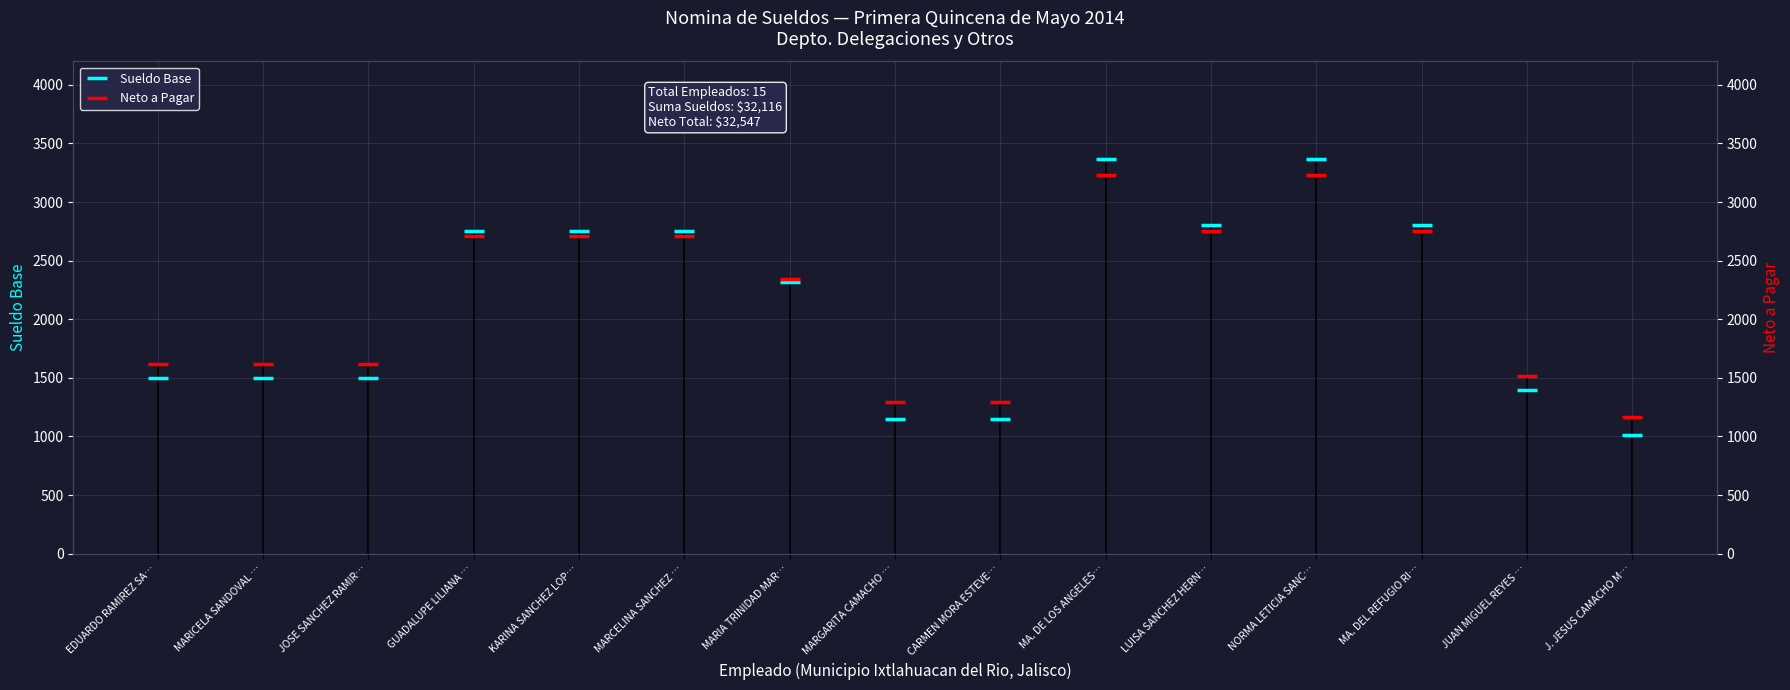

List the series in order of their overall mean, lowest first.

Sueldo Base, Neto a Pagar